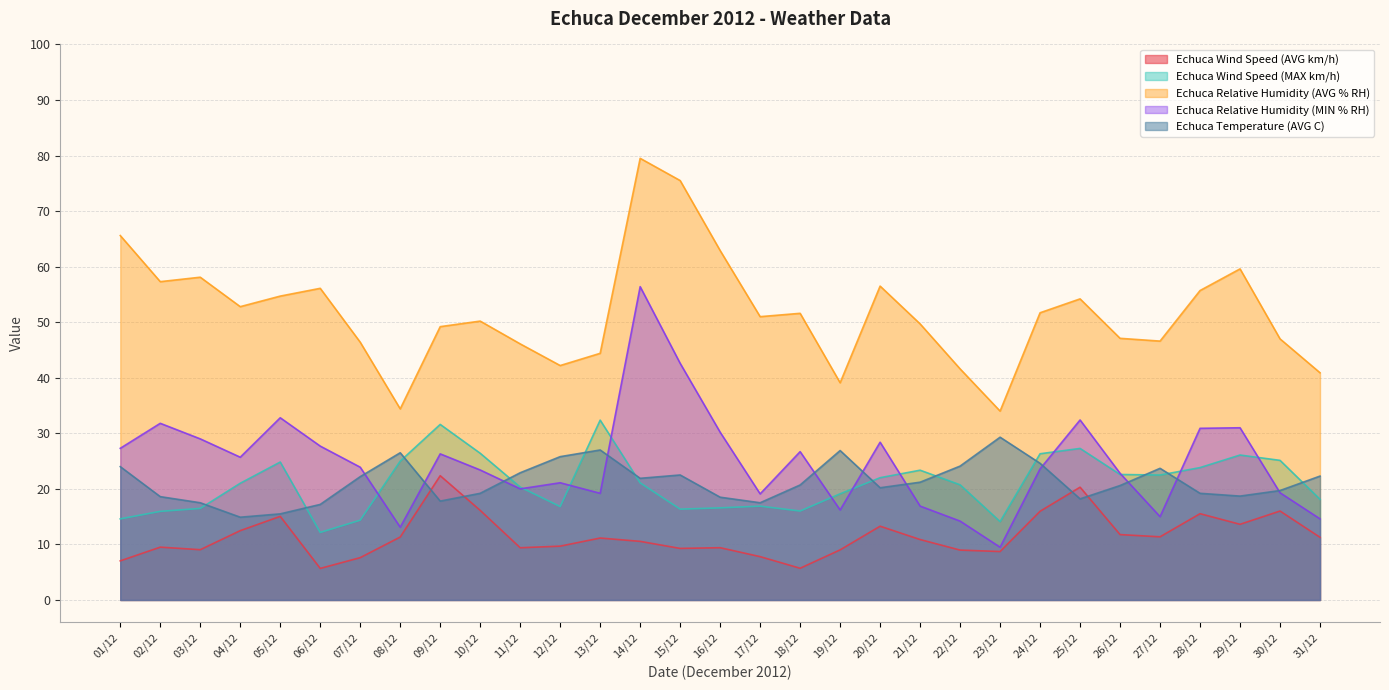

Between 11/12 and 17/12, which series saw the biggest shift?

Echuca Temperature (AVG C)